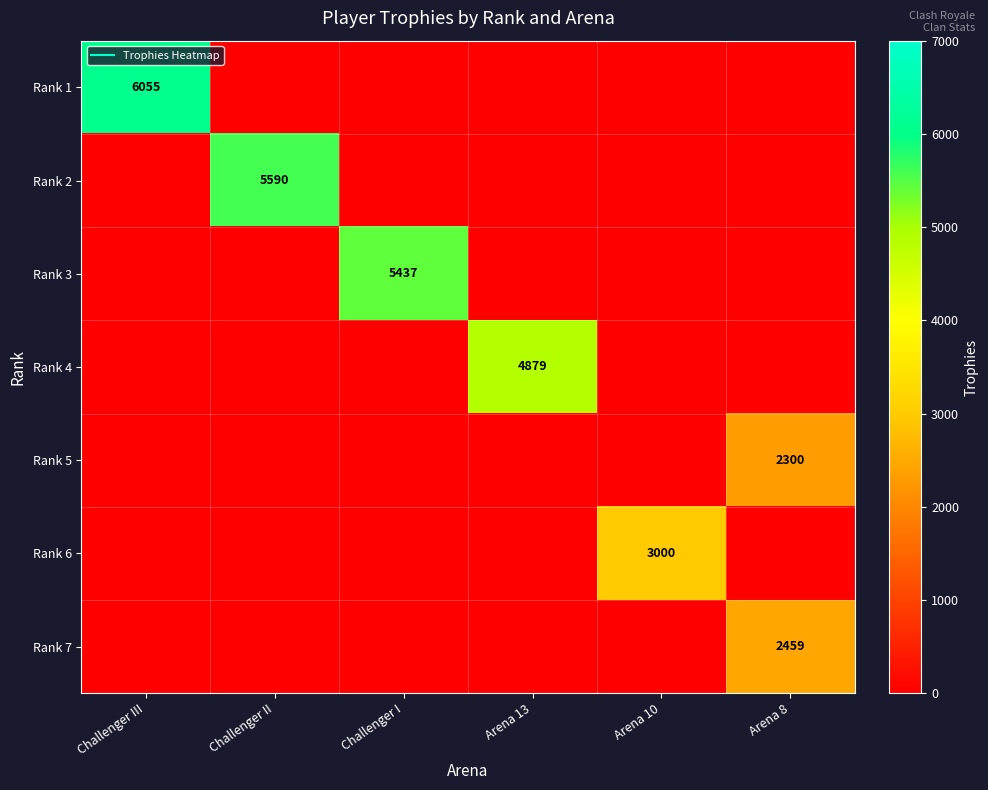

True or false: Rank 3 has a value of 0 at Challenger III.

True